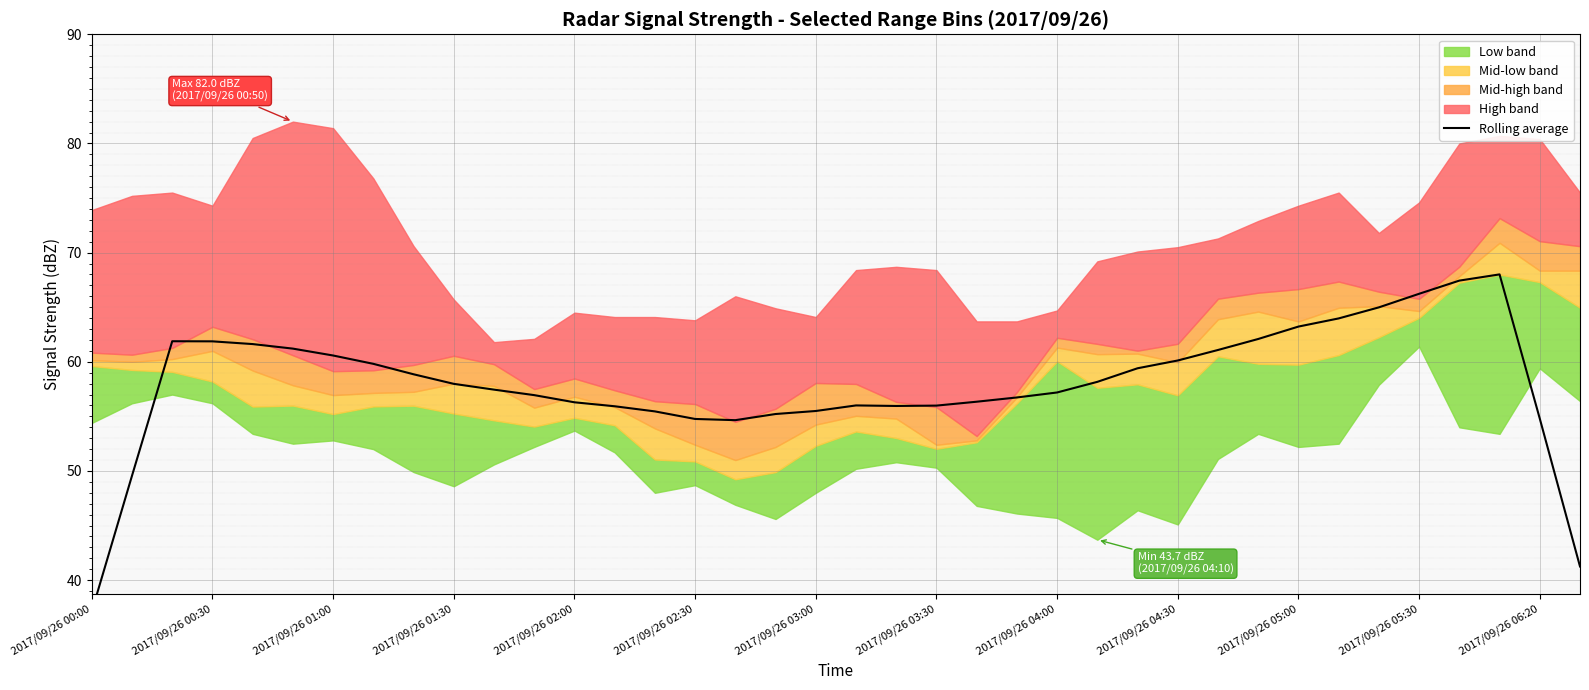

What position from the left is 23?

24